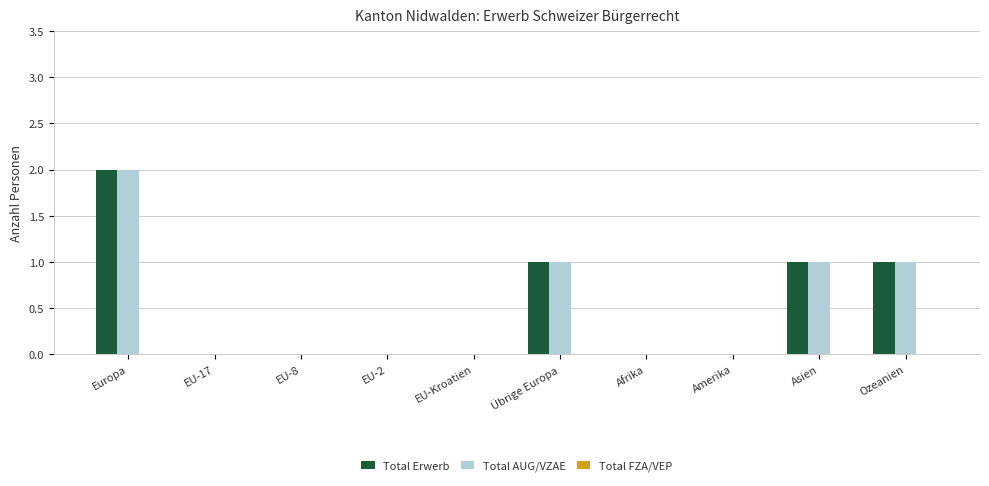

Which category has the highest value across all series?

Europa